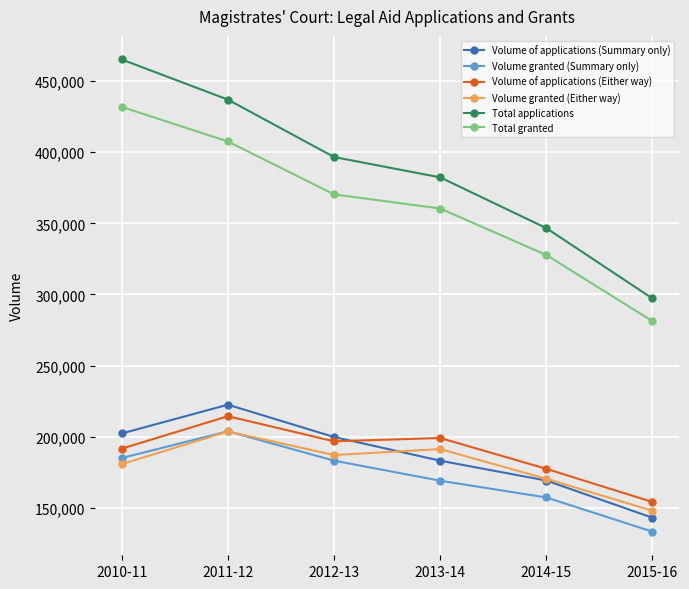

The value of Total granted at 2013-14 is 150494. True or false?

False